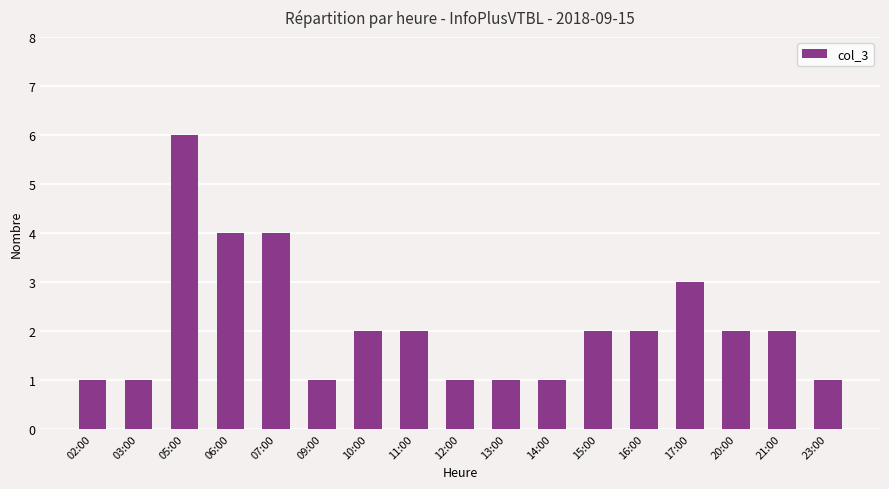

What is the label of the 5th bar from the left?

07:00